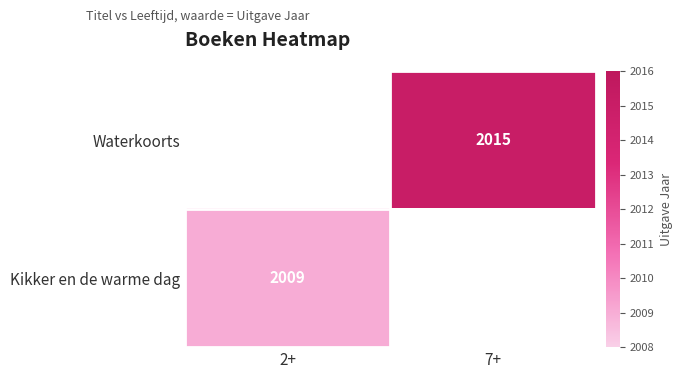

True or false: Kikker en de warme dag has a value of 3225 at 2+.

False